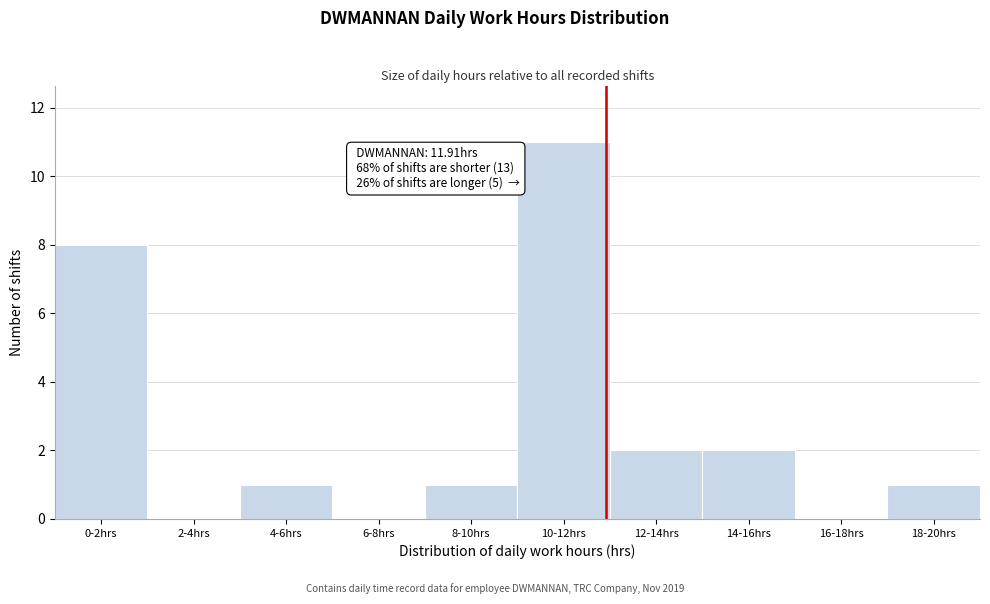

Reading right to left, what are all the values shown in this chart?

18-20hrs=1	16-18hrs=0	14-16hrs=2	12-14hrs=2	10-12hrs=11	8-10hrs=1	6-8hrs=0	4-6hrs=1	2-4hrs=0	0-2hrs=8